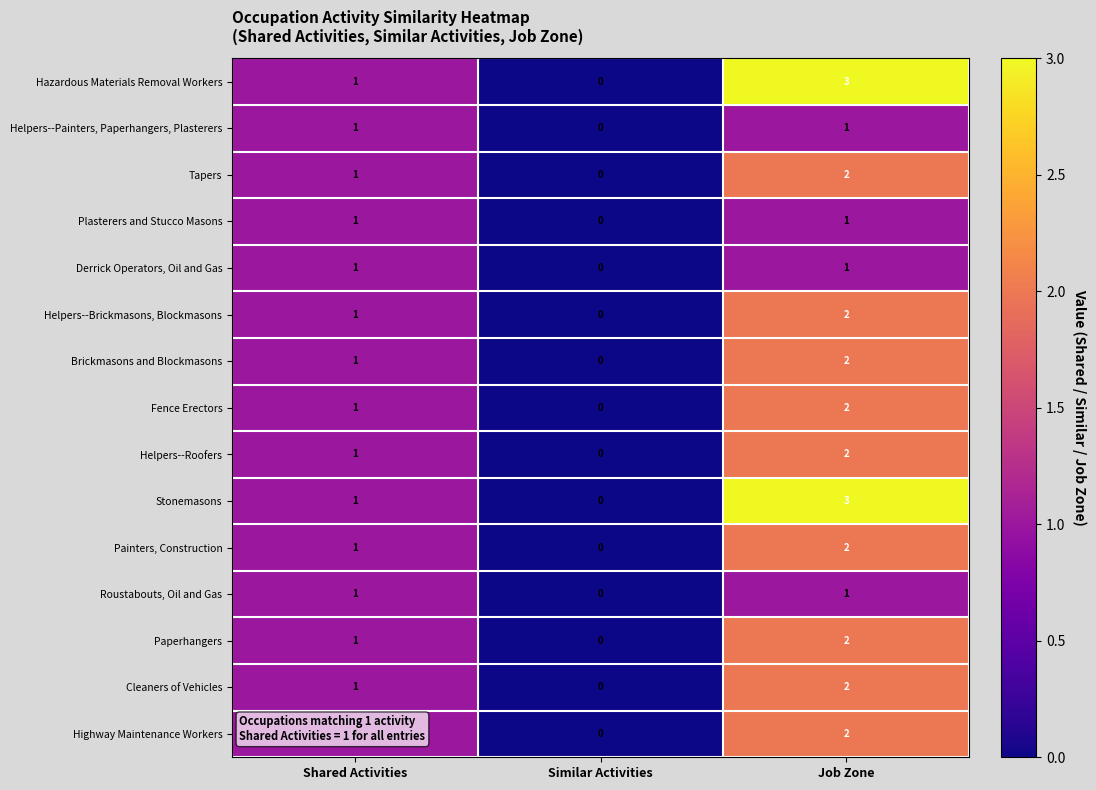

True or false: Paperhangers has a value of 2 at Job Zone.

True